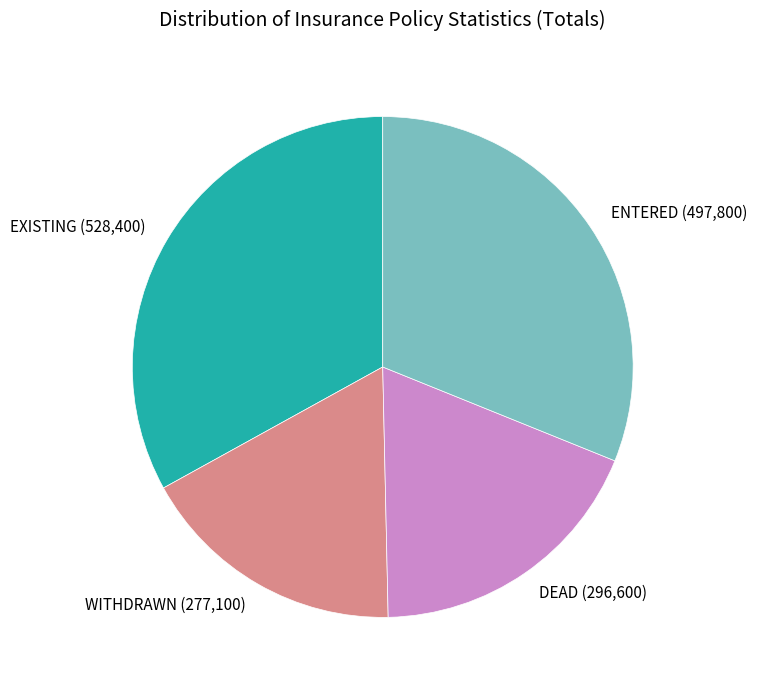

Do WITHDRAWN and DEAD together represent more than half of the pie?

No